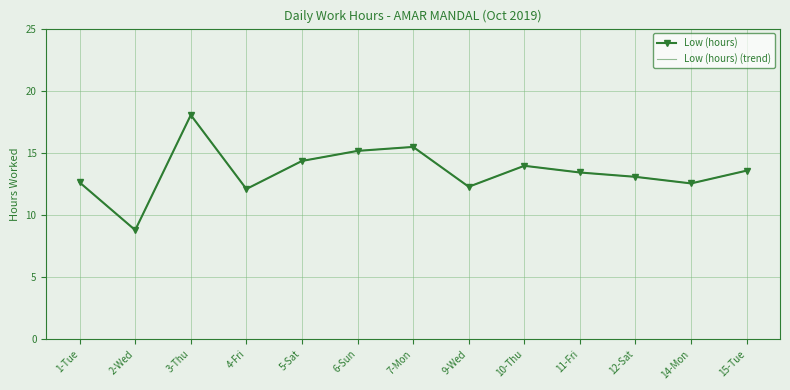

Reading left to right, what are all the values shown in this chart?

Low (hours): 1-Tue=12.6	2-Wed=8.8	3-Thu=18.0	4-Fri=12.1	5-Sat=14.3	6-Sun=15.2	7-Mon=15.5	9-Wed=12.3	10-Thu=13.9	11-Fri=13.4	12-Sat=13.1	14-Mon=12.5	15-Tue=13.6
Low (hours) (trend): 1-Tue=12.6	2-Wed=8.8	3-Thu=18.0	4-Fri=12.1	5-Sat=14.3	6-Sun=15.2	7-Mon=15.5	9-Wed=12.3	10-Thu=13.9	11-Fri=13.4	12-Sat=13.1	14-Mon=12.5	15-Tue=13.6